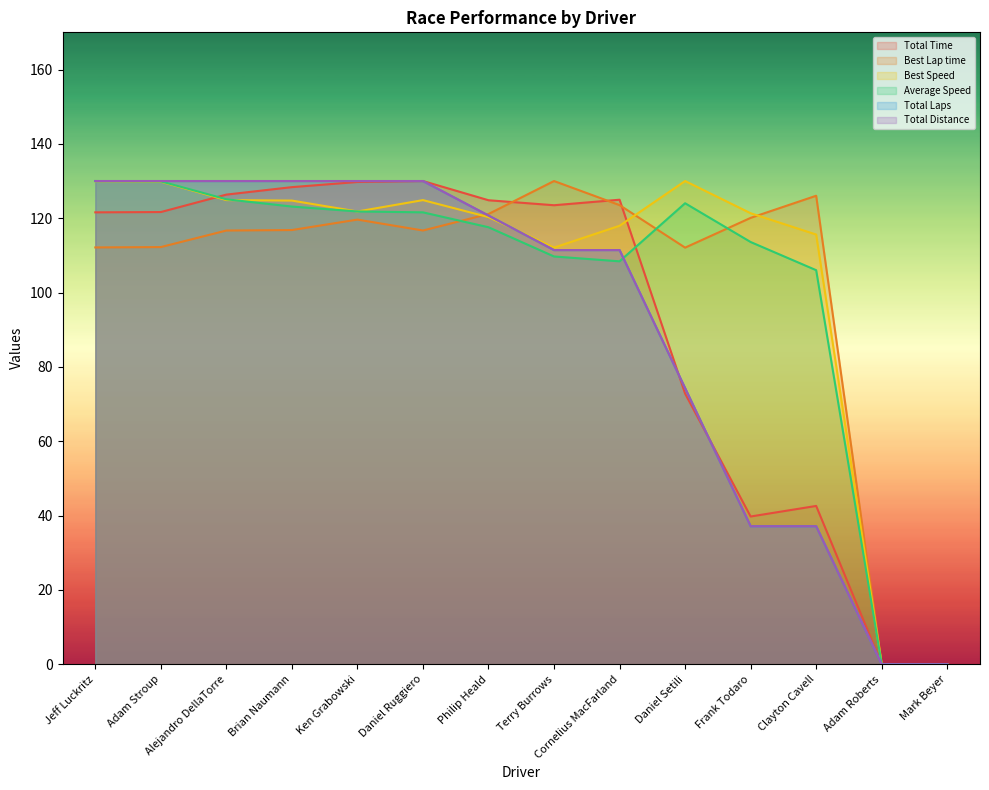

What is the label of the 1st point from the left?

Jeff Luckritz